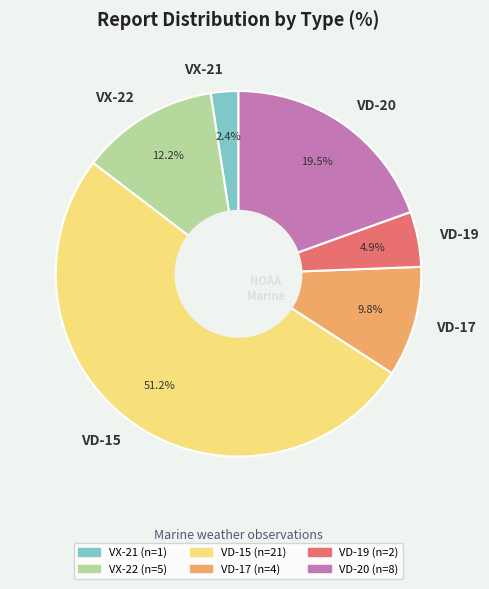

Does VD-15 account for over 50% of the chart?

Yes